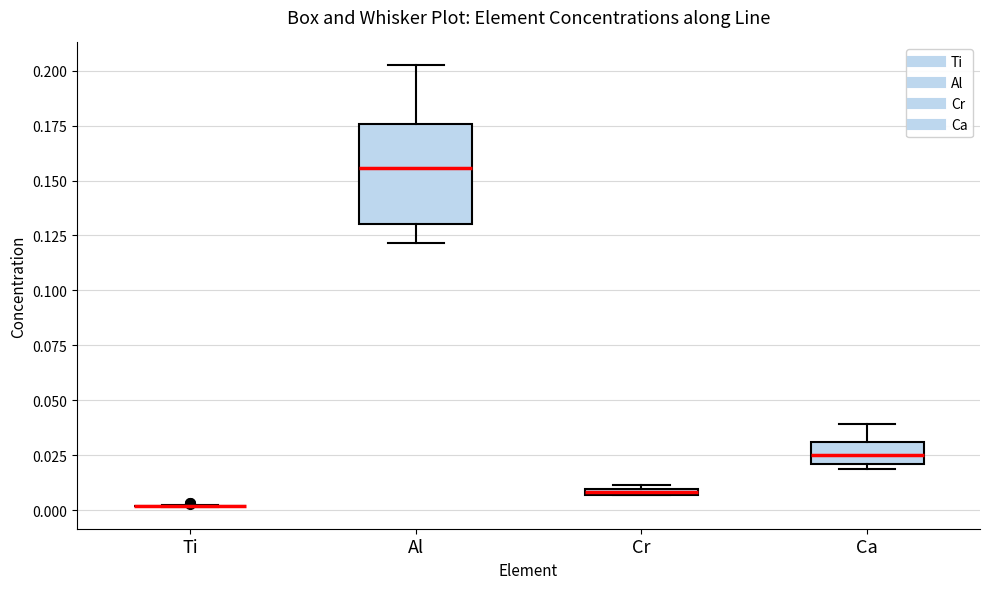

Where is the lower edge of the box for Ca on the y-axis? The values are not printed on the chart, so give them approximately, as read against the axis.

0.020